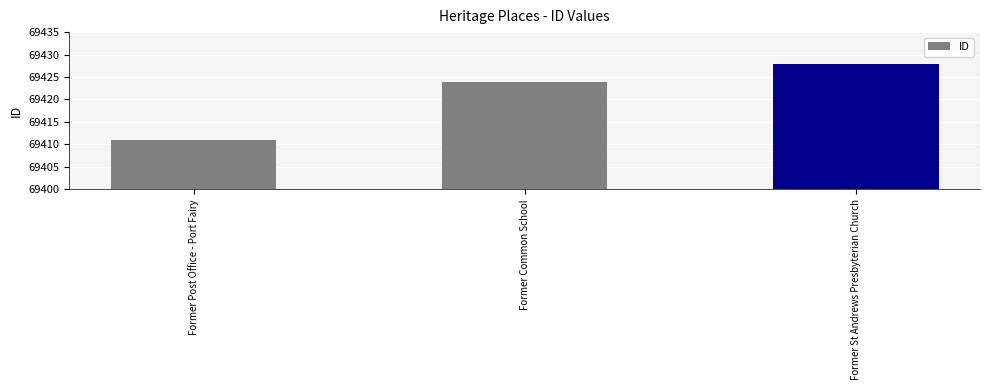

What is the value of the 1st bar from the left?

69411